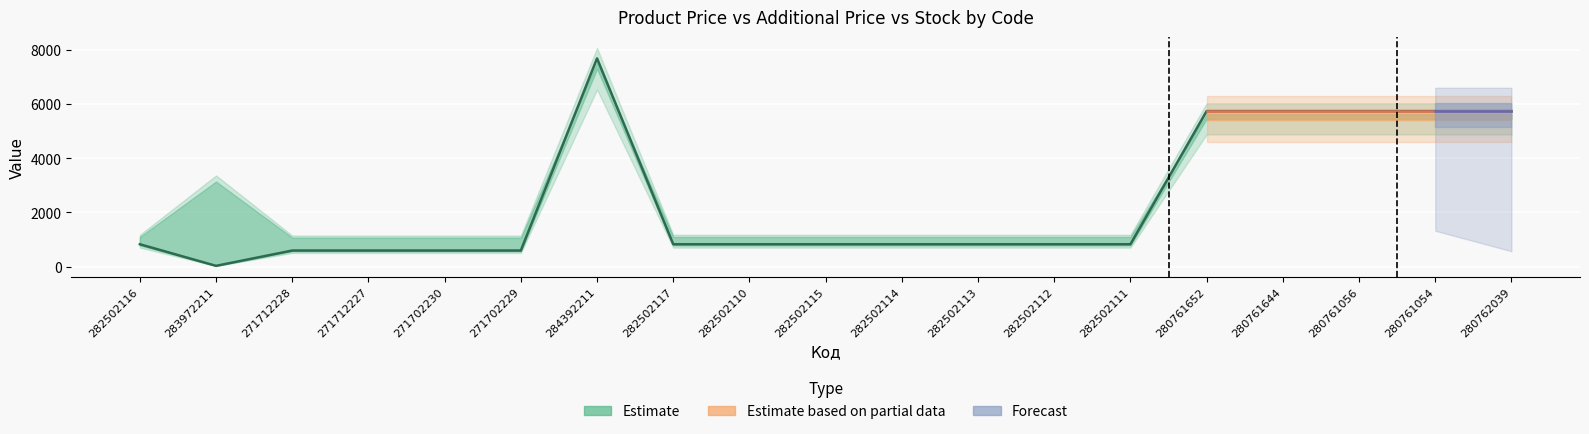

What position from the left is 282502114?

11